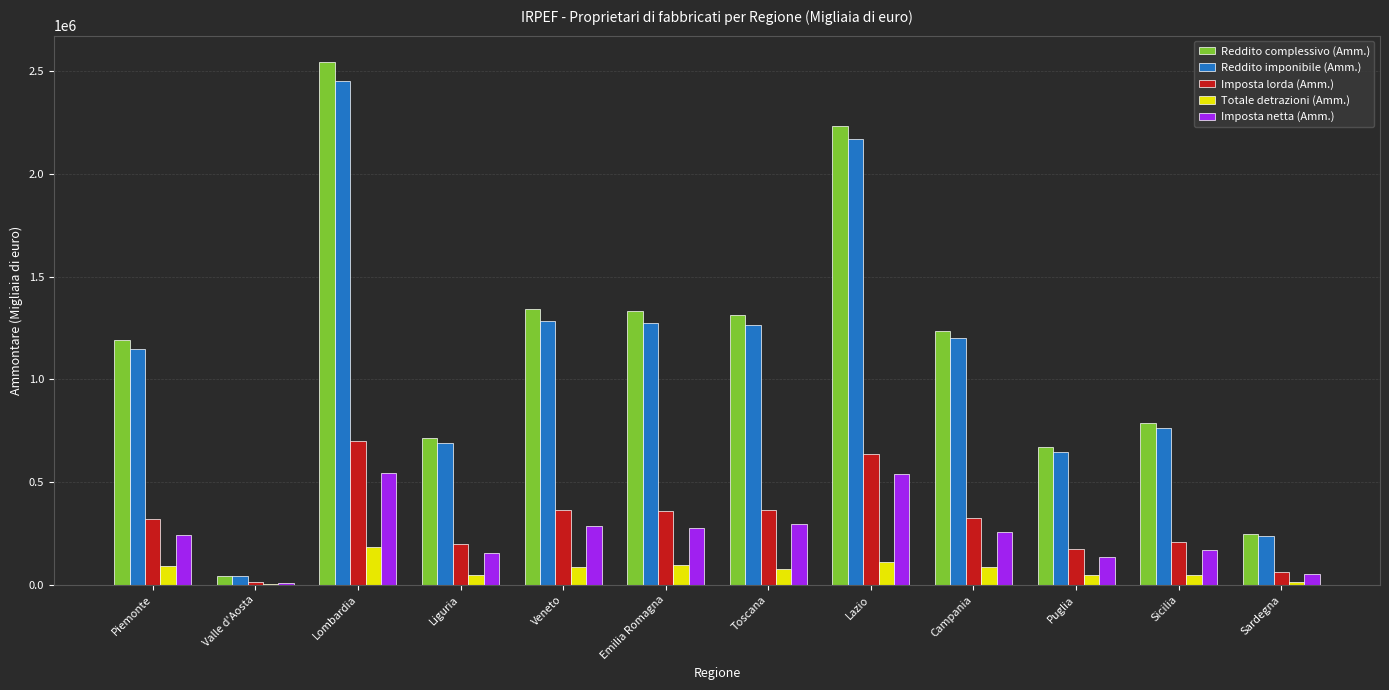

What is the sum of the Totale detrazioni (Amm.) values at Valle d'Aosta and Liguria?

52884